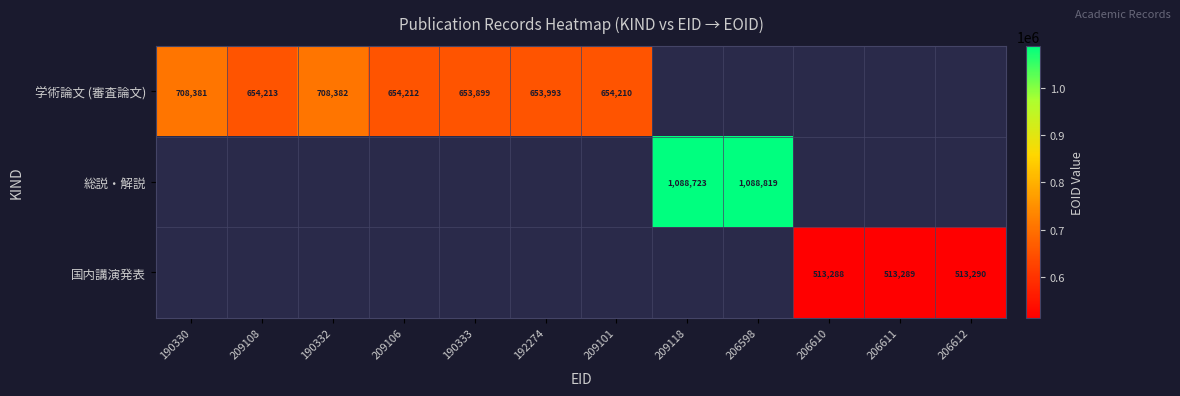

Count the number of categories in the chart.

12